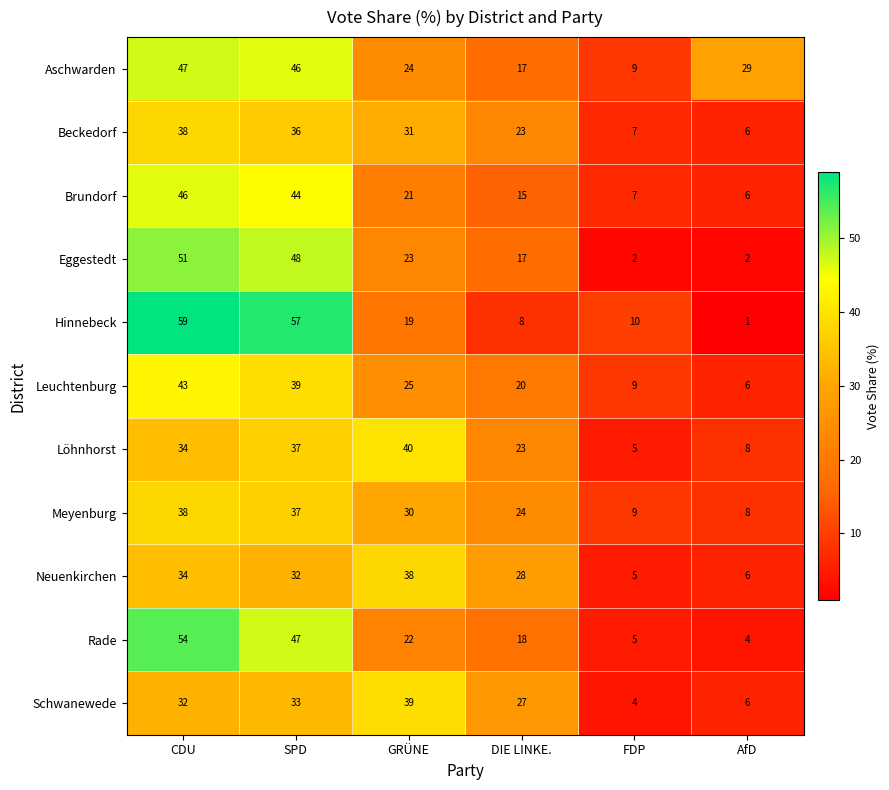

Which series has the largest range (max minus min)?

Hinnebeck